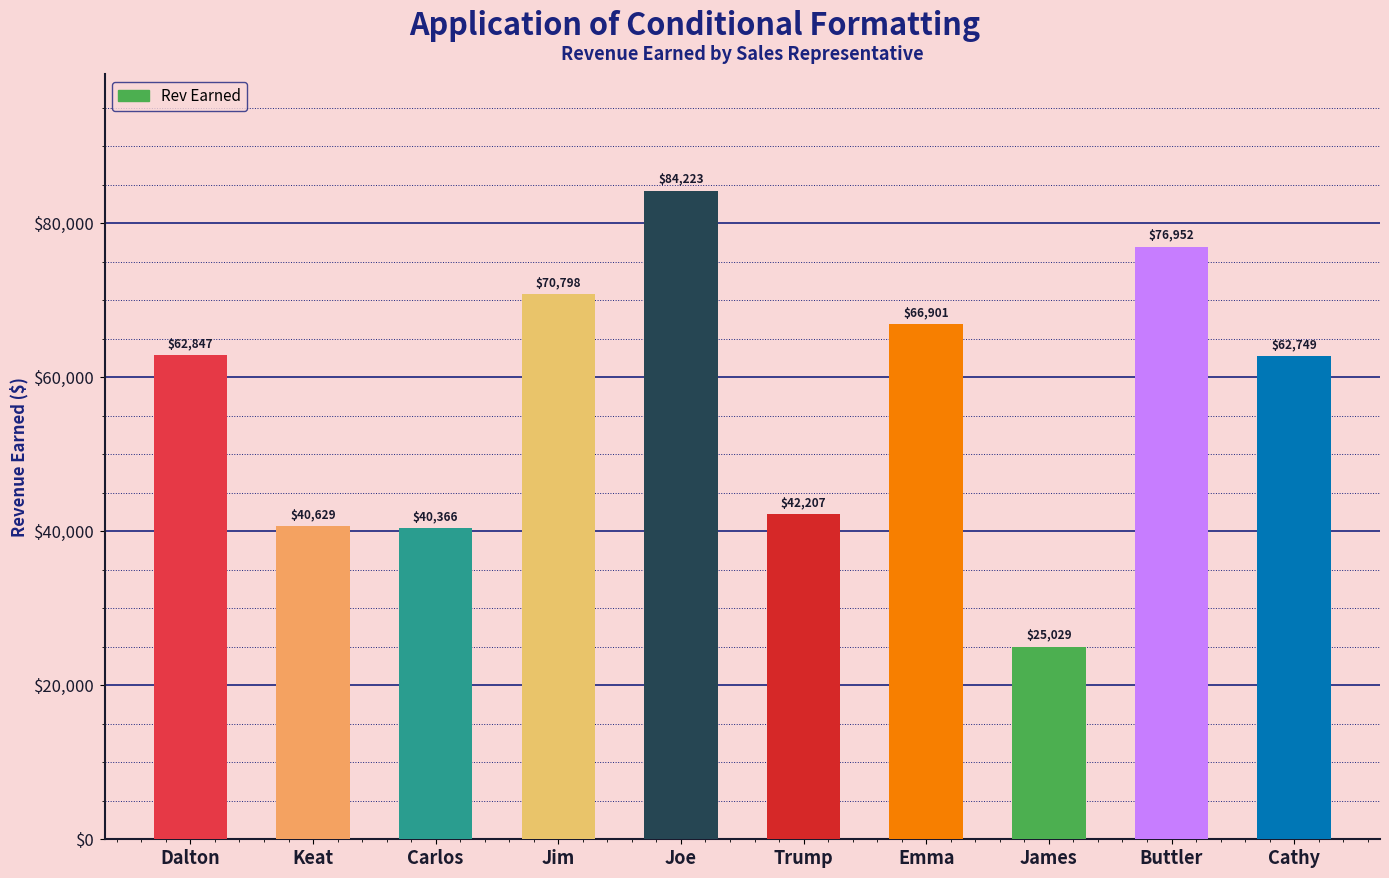

What is the smallest value displayed?

25029